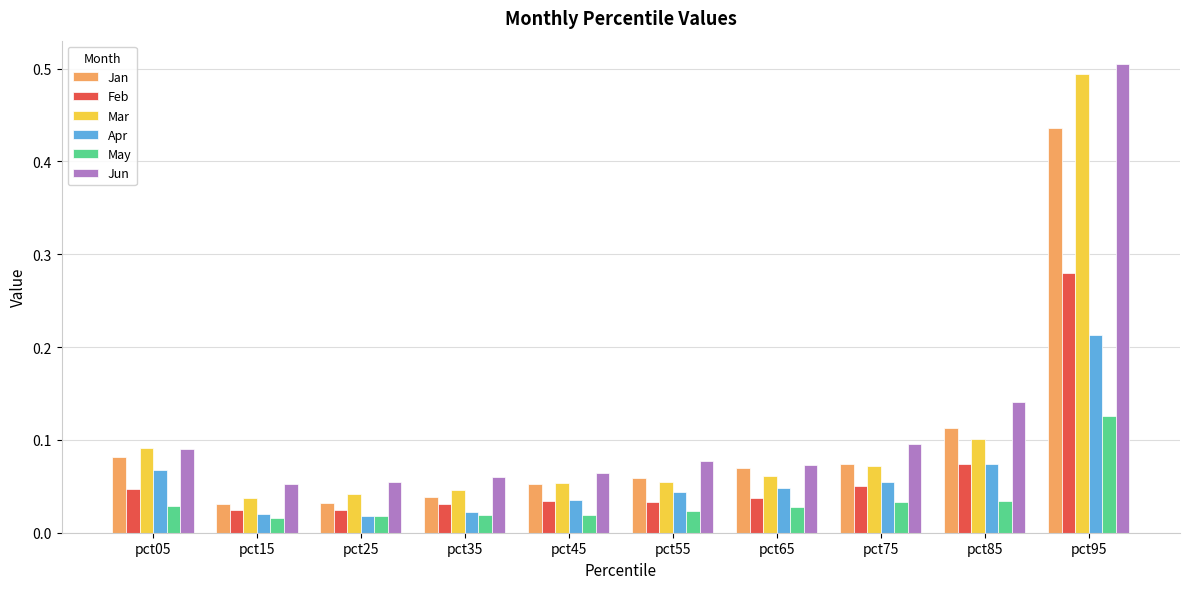

What is the sum of all Jan values?

1.0